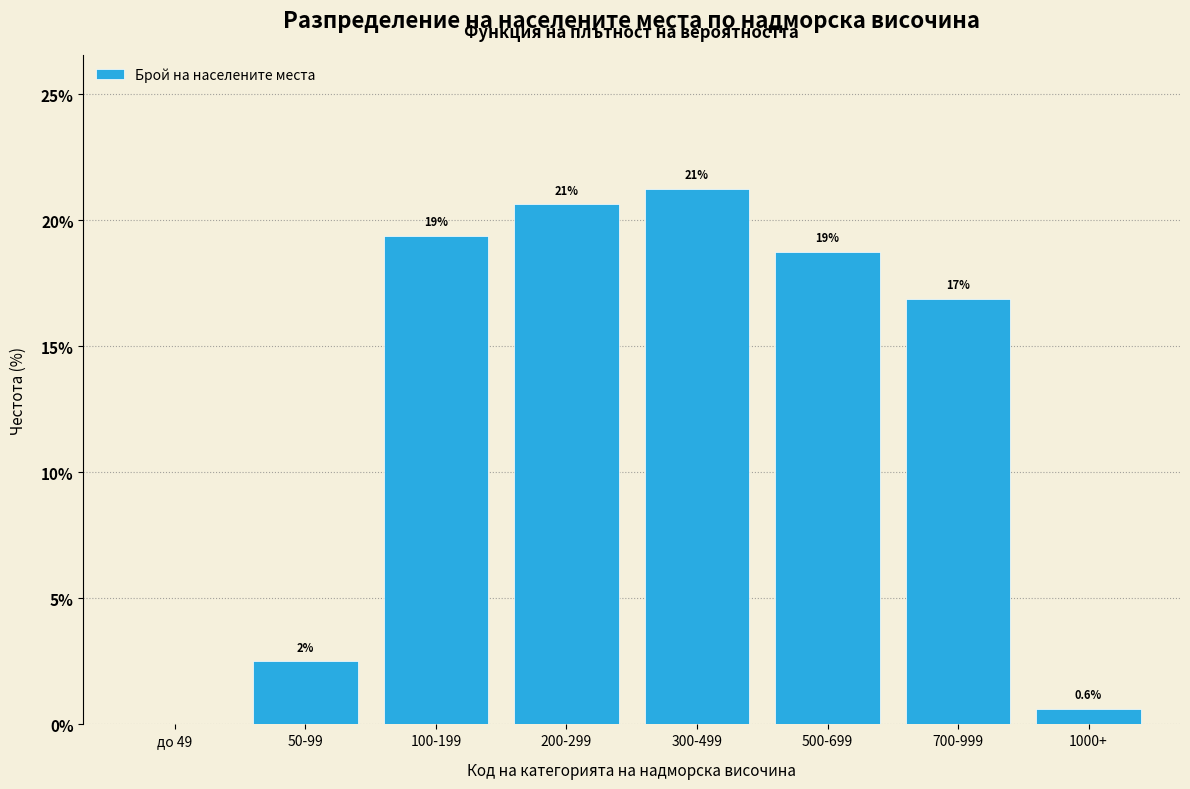

Are the bars horizontal?

No